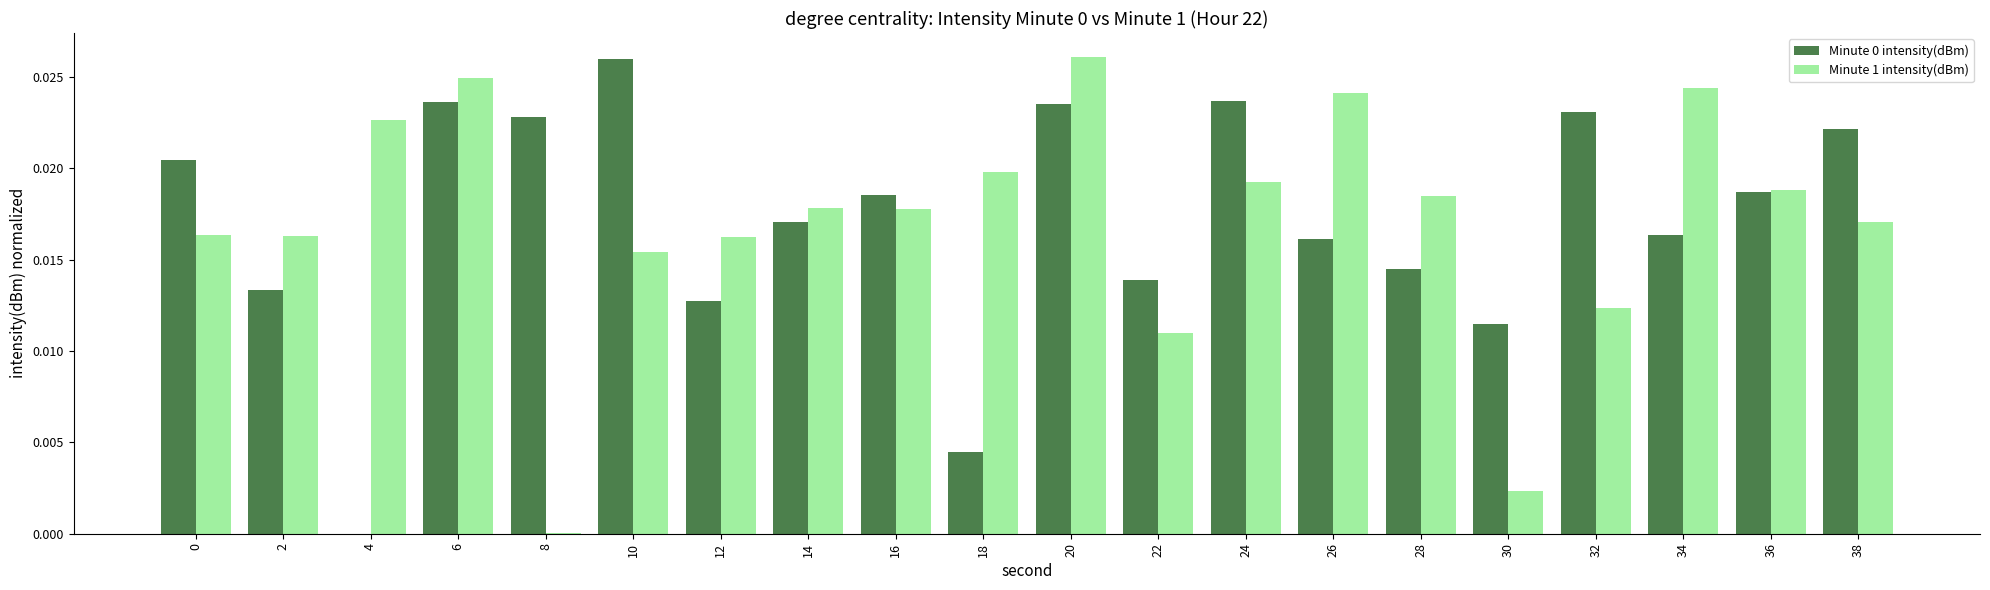

Is it true that Minute 0 intensity(dBm) equals 0.0 at 24?

True